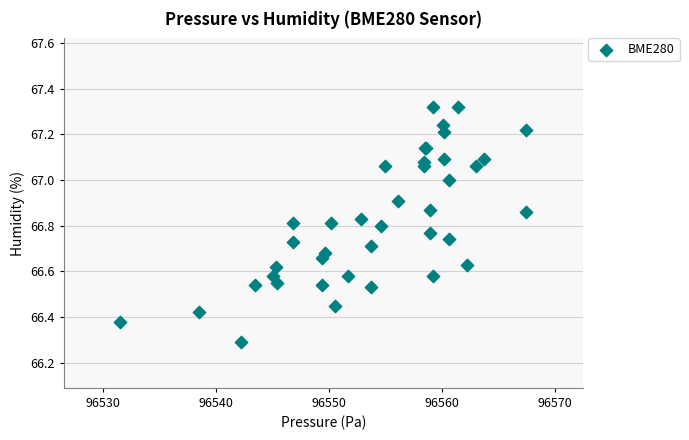

What Y value in the scatter plot is closest to 66?

66.3